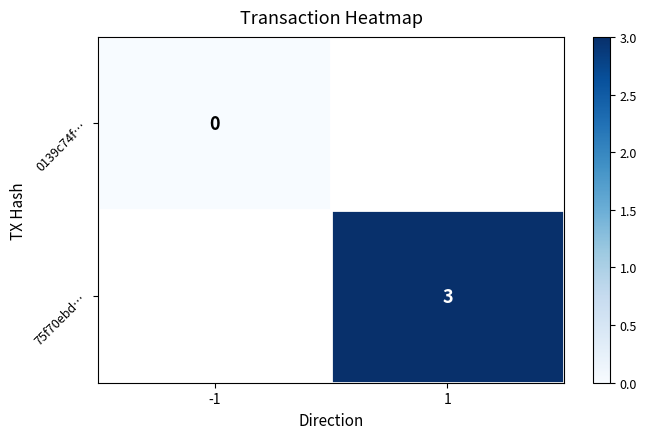

Is it true that 75f70ebd… equals 3 at 1?

True